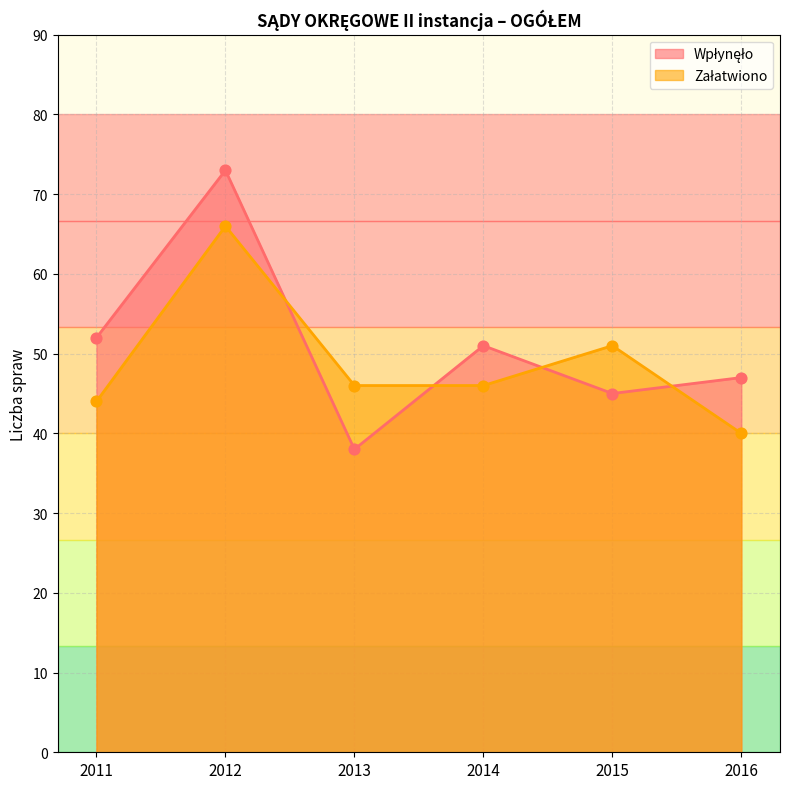

Is the value of Wpłynęło at 2012 greater than the value of Załatwiono at 2016?

Yes